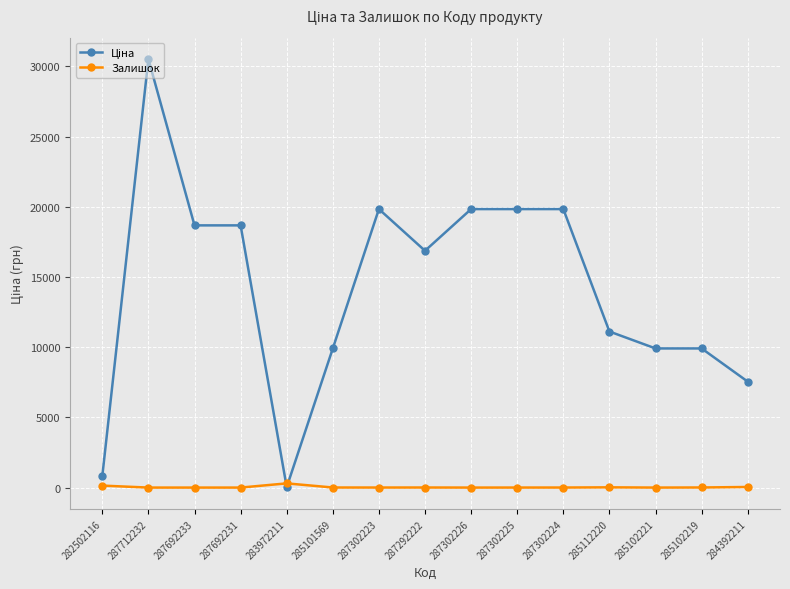

How many lines are shown in the chart?

2